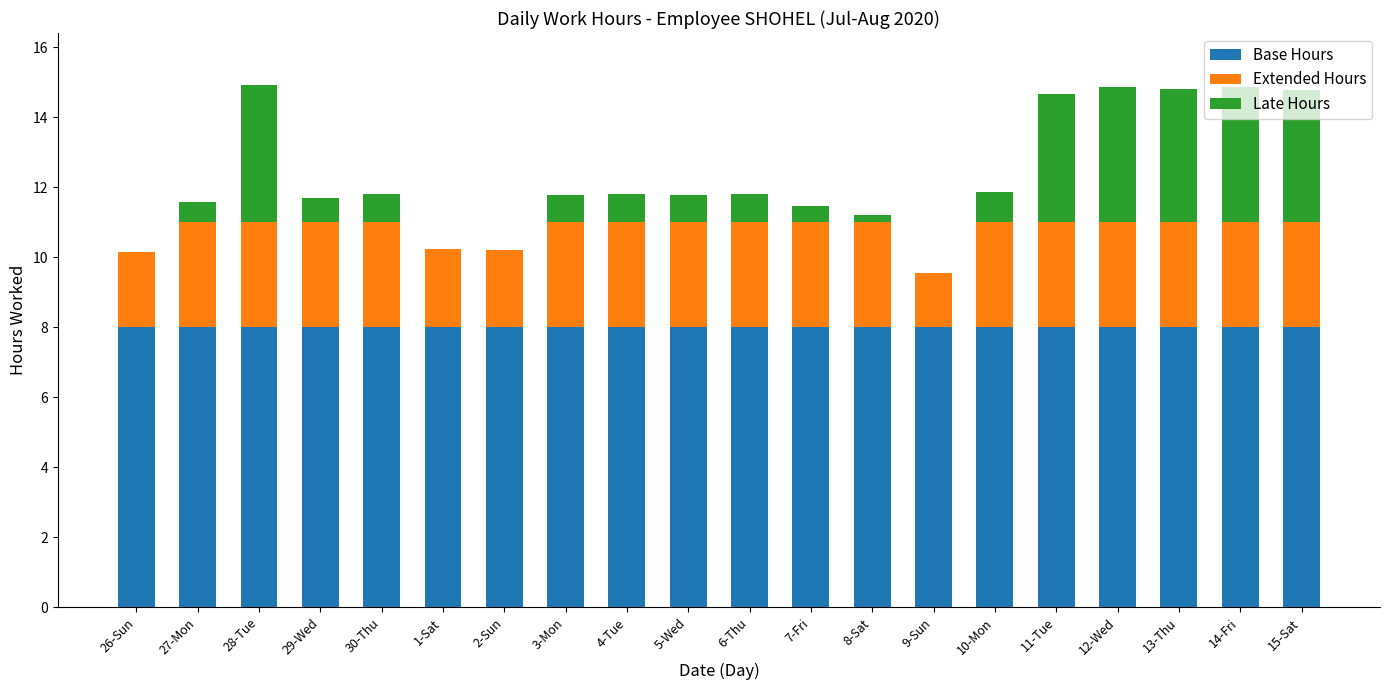

The value of Base Hours at 10-Mon is 4.1. True or false?

False